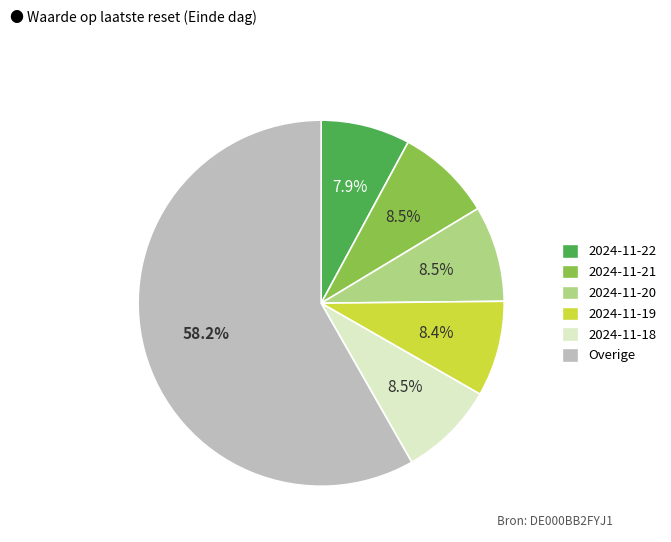

Is there any slice that represents more than half of the pie?

Yes